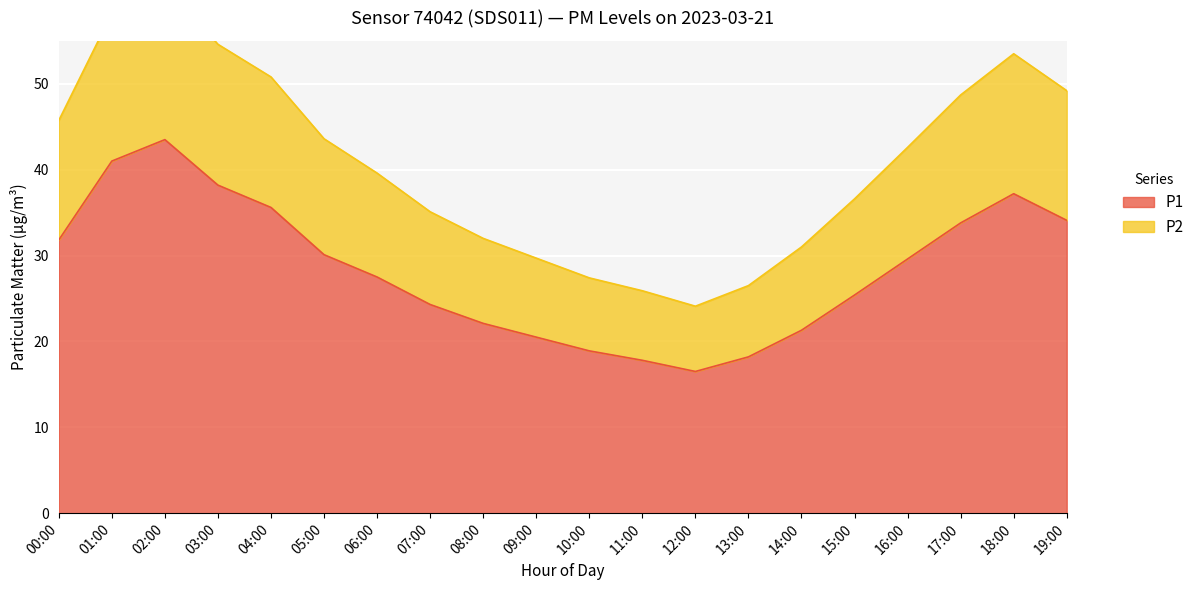

At which category does P2 reach its first local peak?

02:00